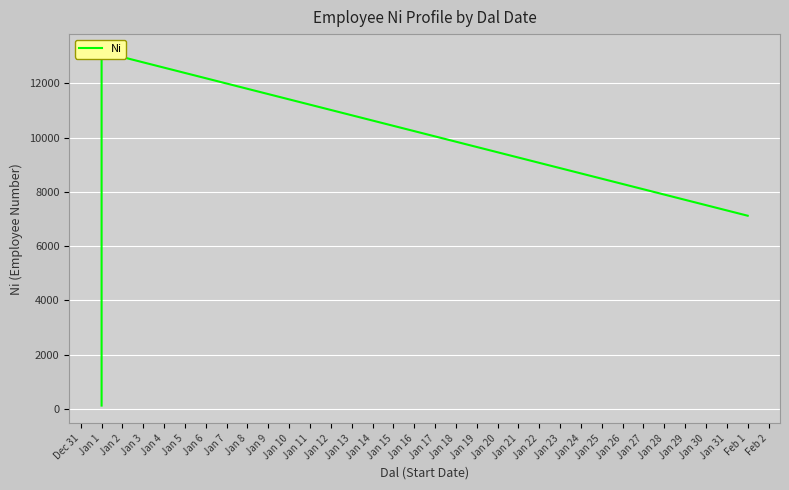

How many data points does each series have?

20